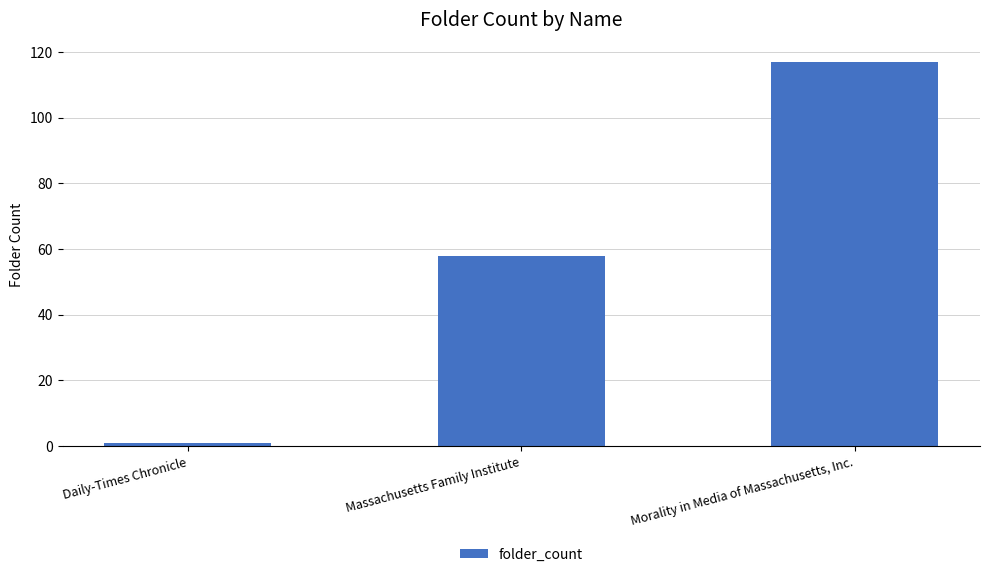

What is the label of the 2nd bar from the left?

Massachusetts Family Institute